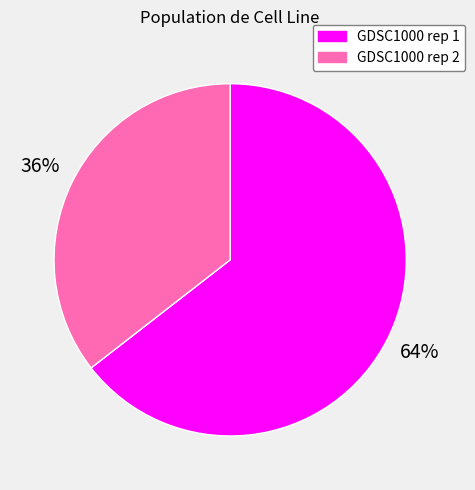

Is it true that GDSC1000 rep 1 is 53% of the pie?

False